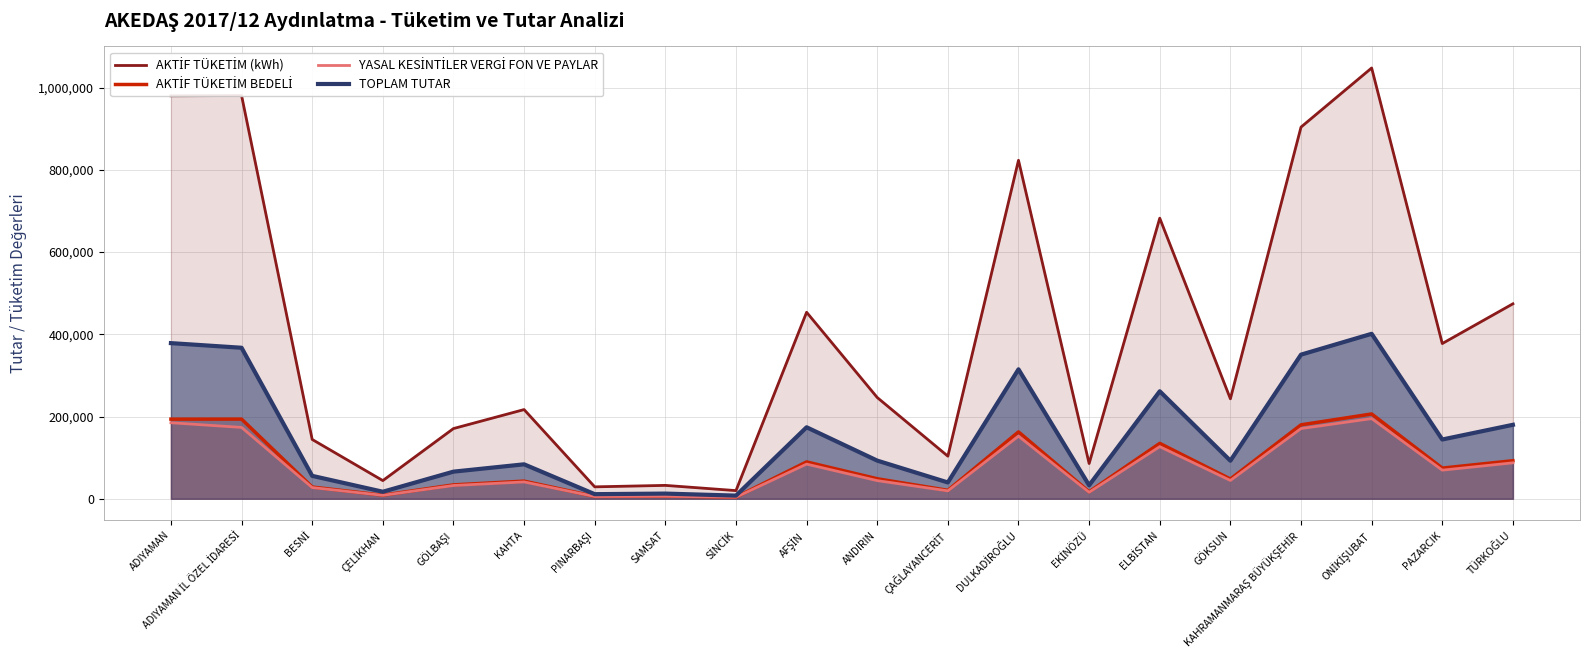

What is the total value across all series at KAHRAMANMARAŞ BÜYÜKŞEHİR?

1604970.7